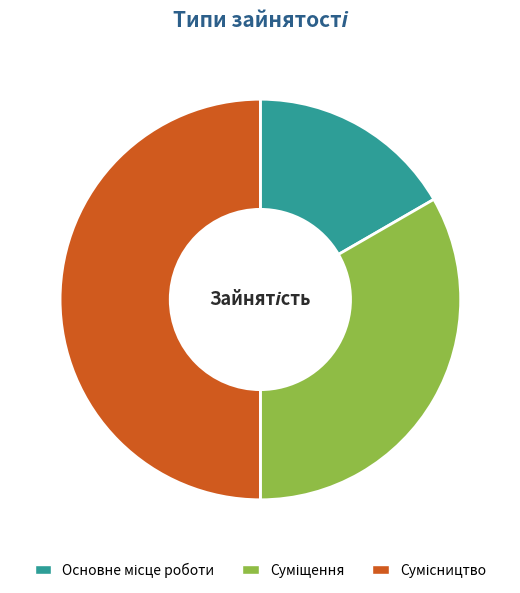

How many slices are in this pie chart?

3